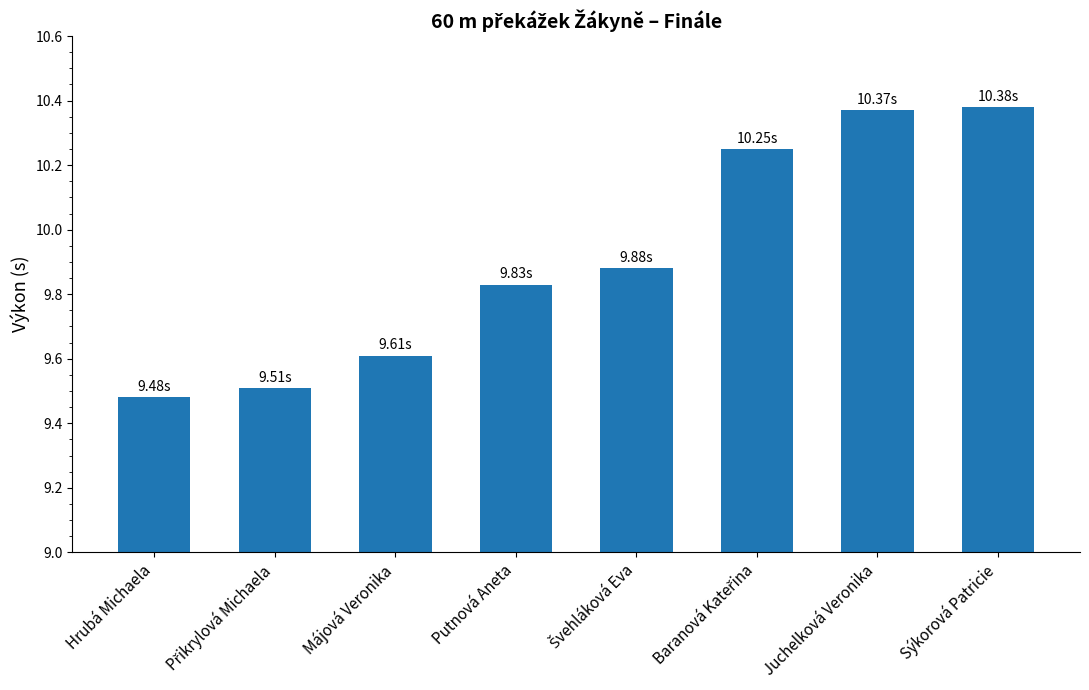

What is the label of the 8th bar from the left?

Sýkorová Patricie